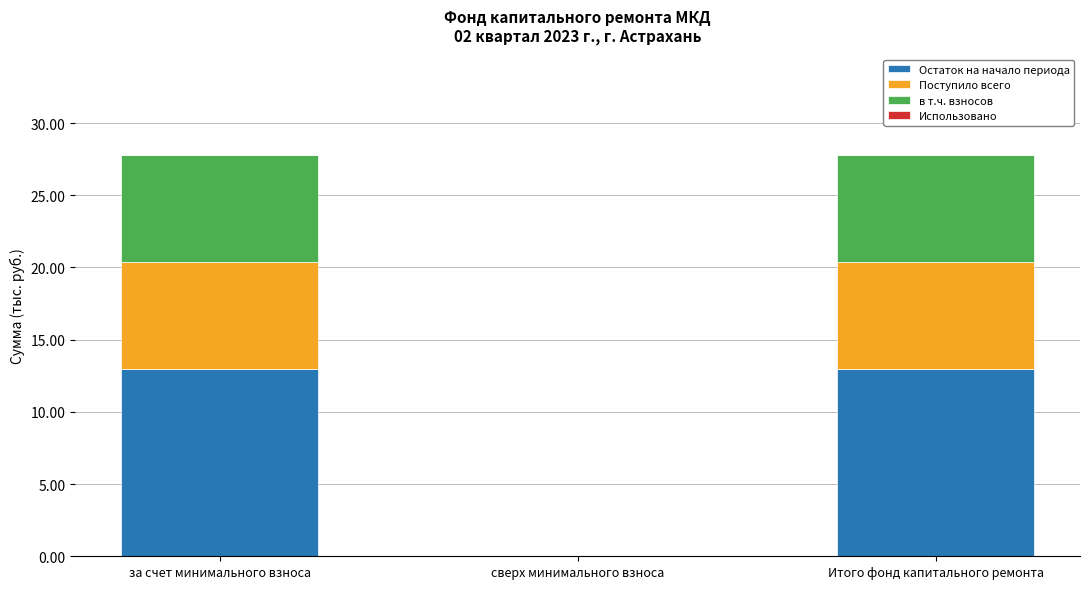

How many values in Остаток на начало периода are above zero?

2